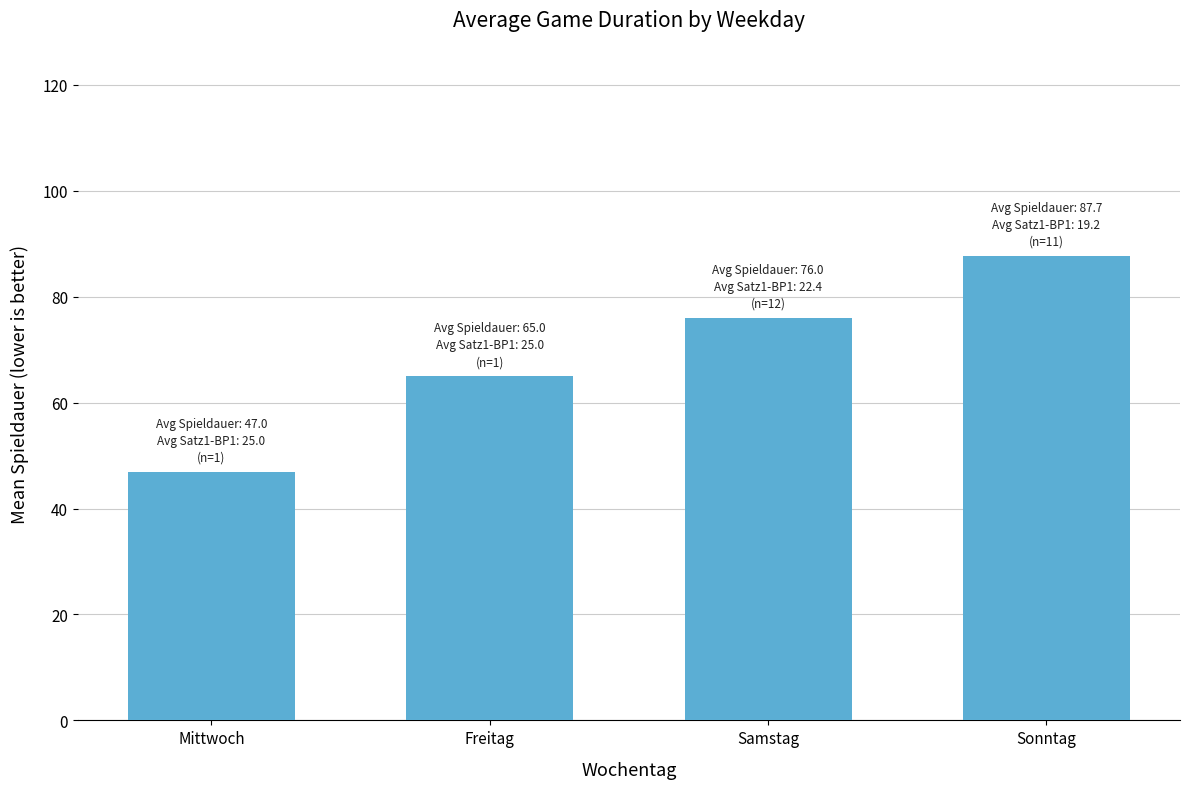

What is the difference between the maximum and minimum values?

40.7